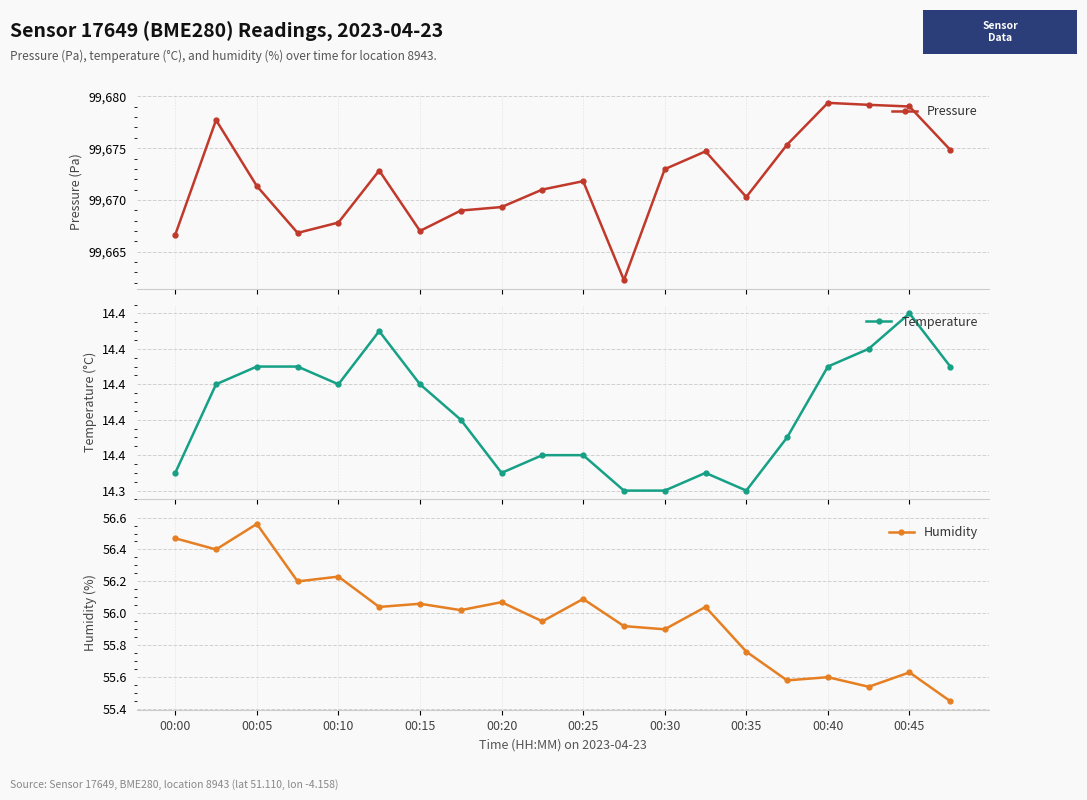

True or false: Humidity and Temperature intersect in this chart.

False